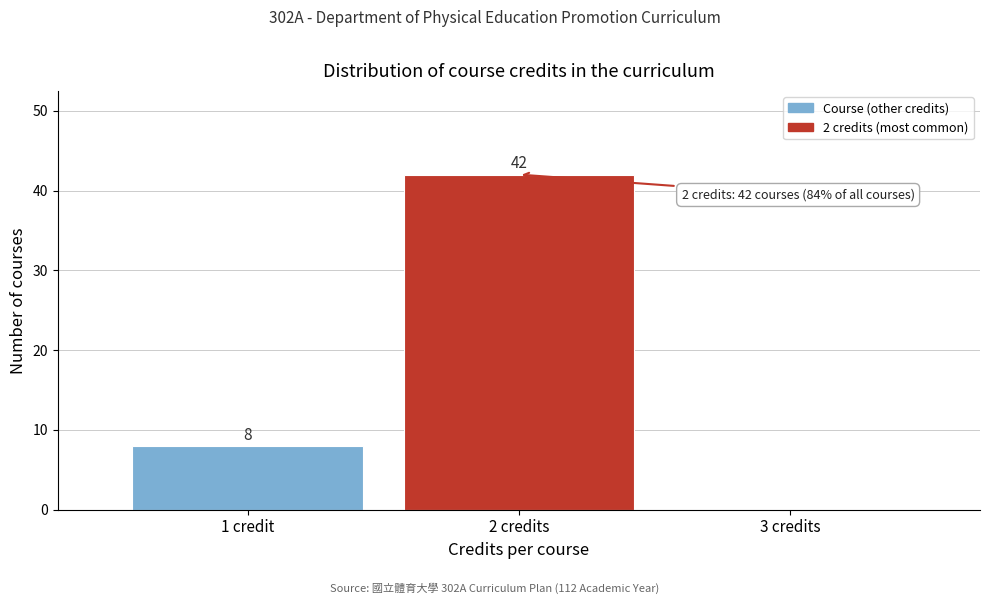

Reading left to right, transcribe all the data shown in this chart.

1 credit=8	2 credits=42	3 credits=0